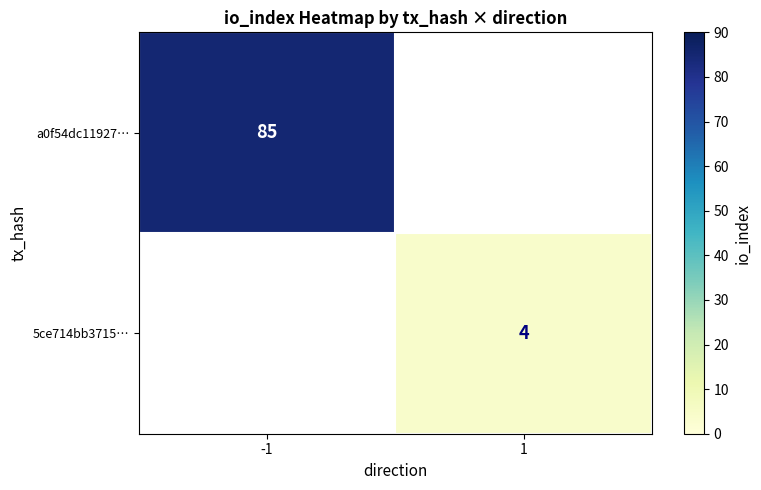

What is the smallest value displayed?

4.0